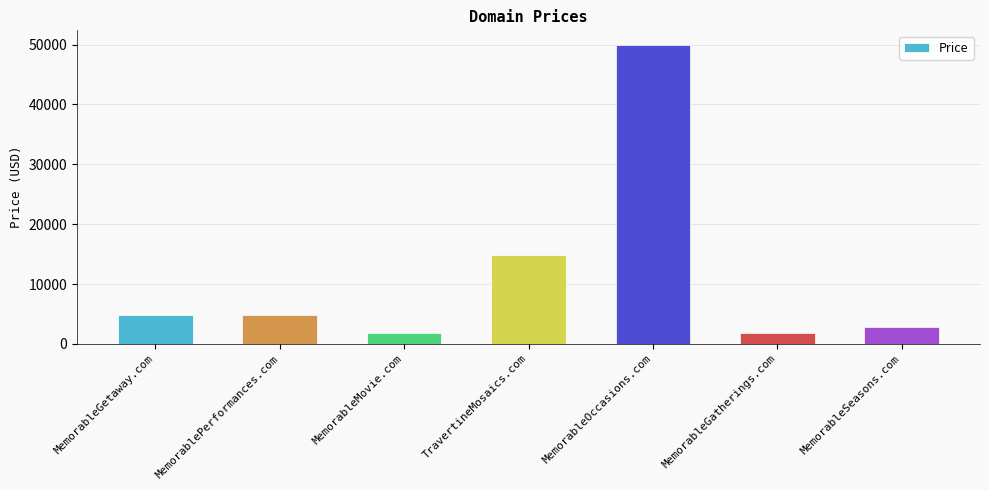

How many values are below 4888?

3